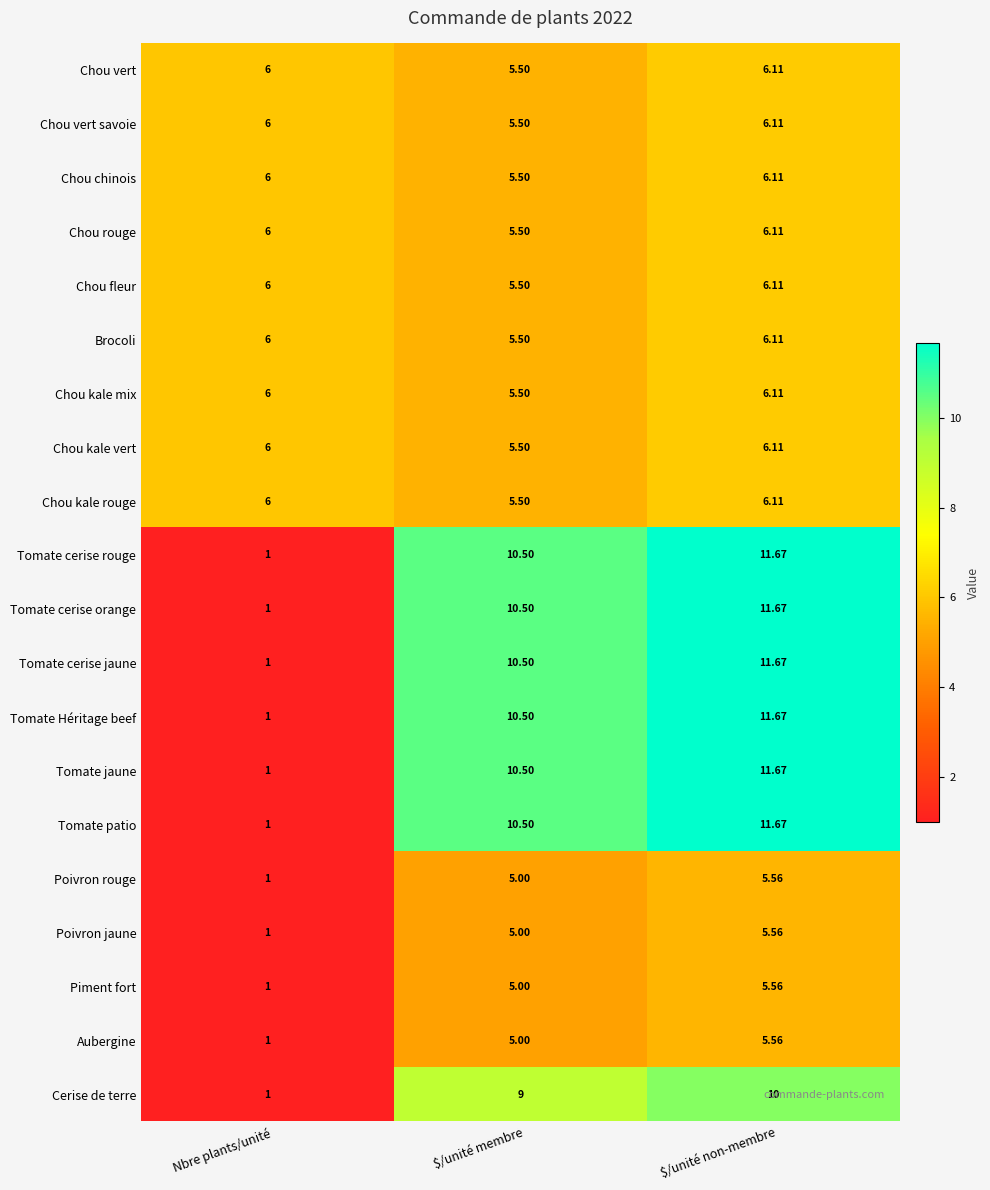

At which category is the sum across all series the highest?

$/unité non-membre